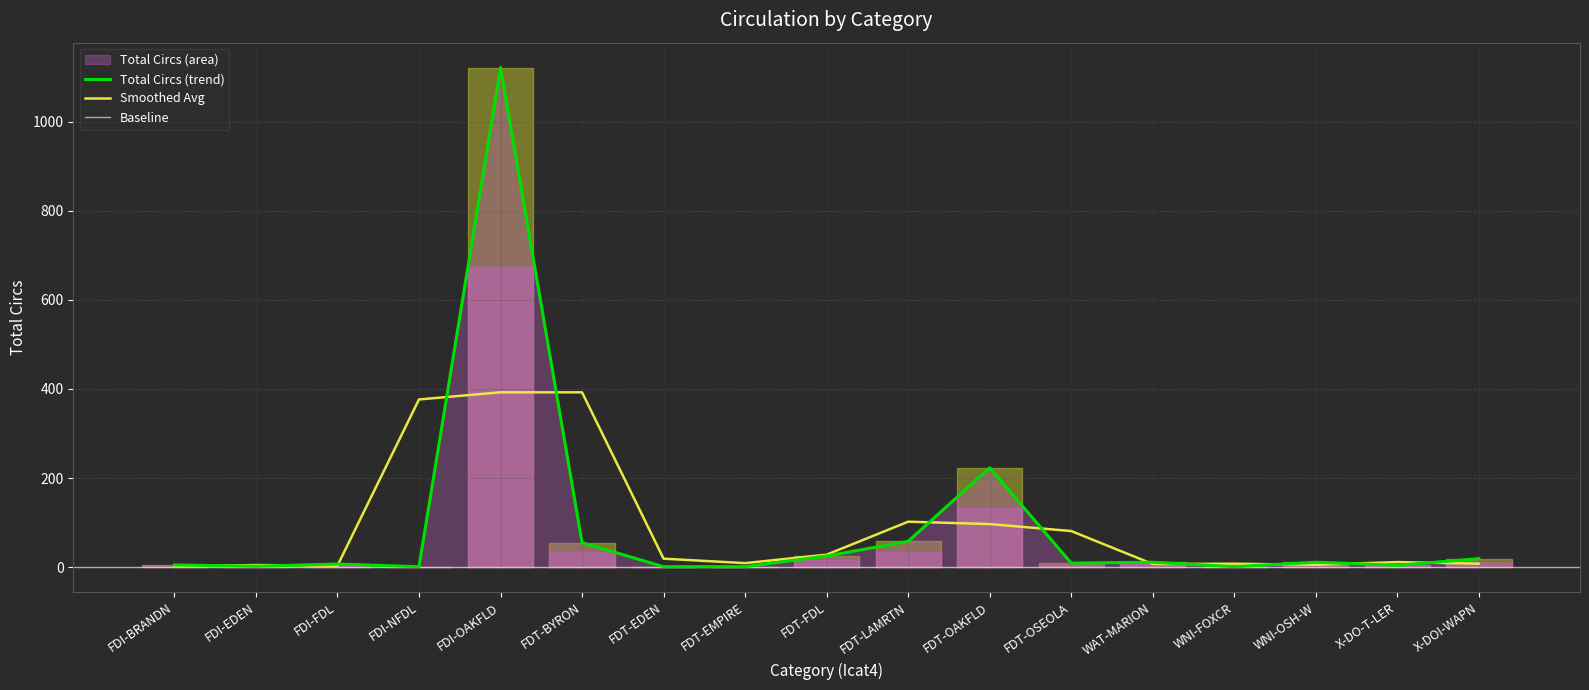

How many interior local valleys (lower than both neighbors) does the data have?

5